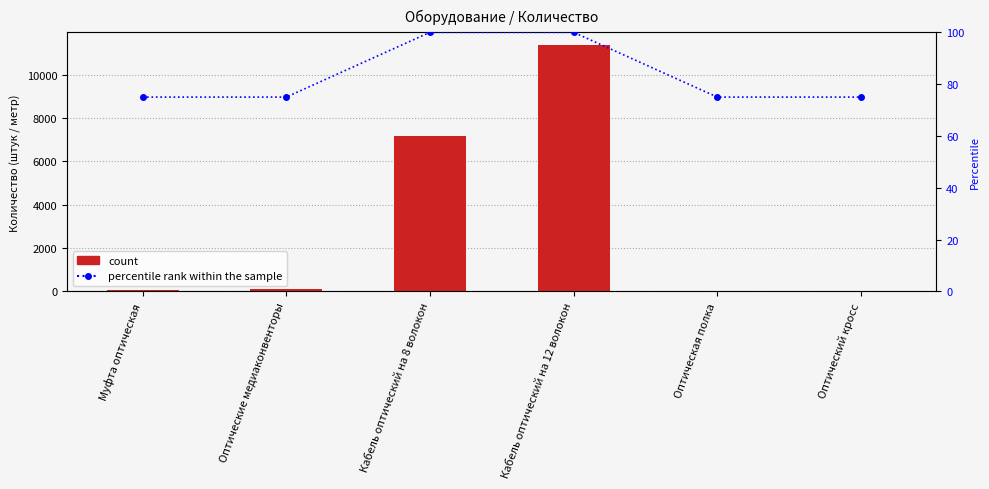

What is the approximate value of percentile rank within the sample at Кабель оптический на 8 волокон?

100